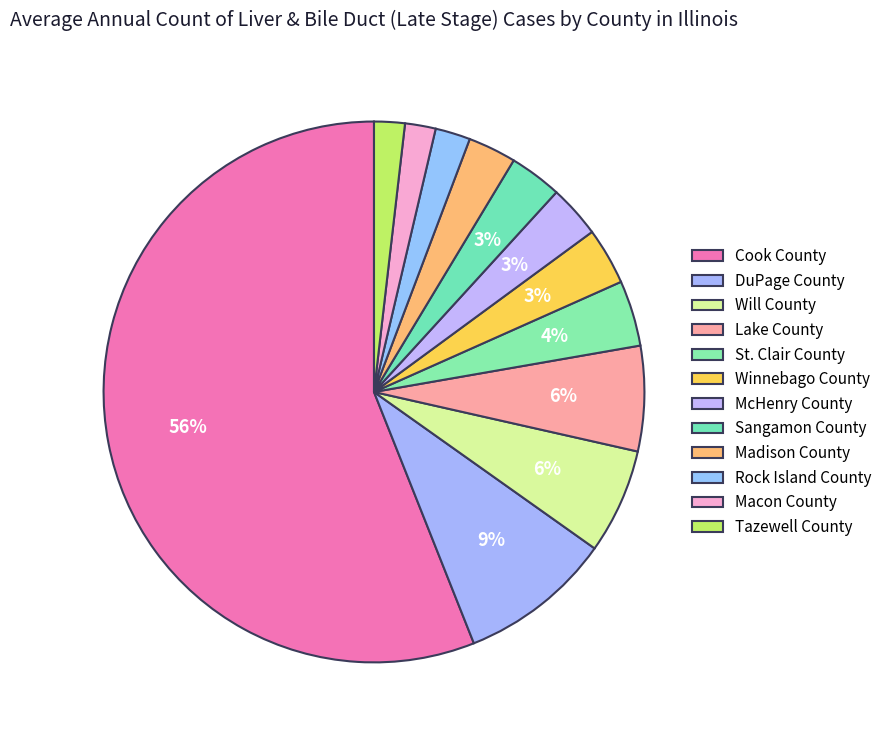

How many segments does this pie chart have?

12